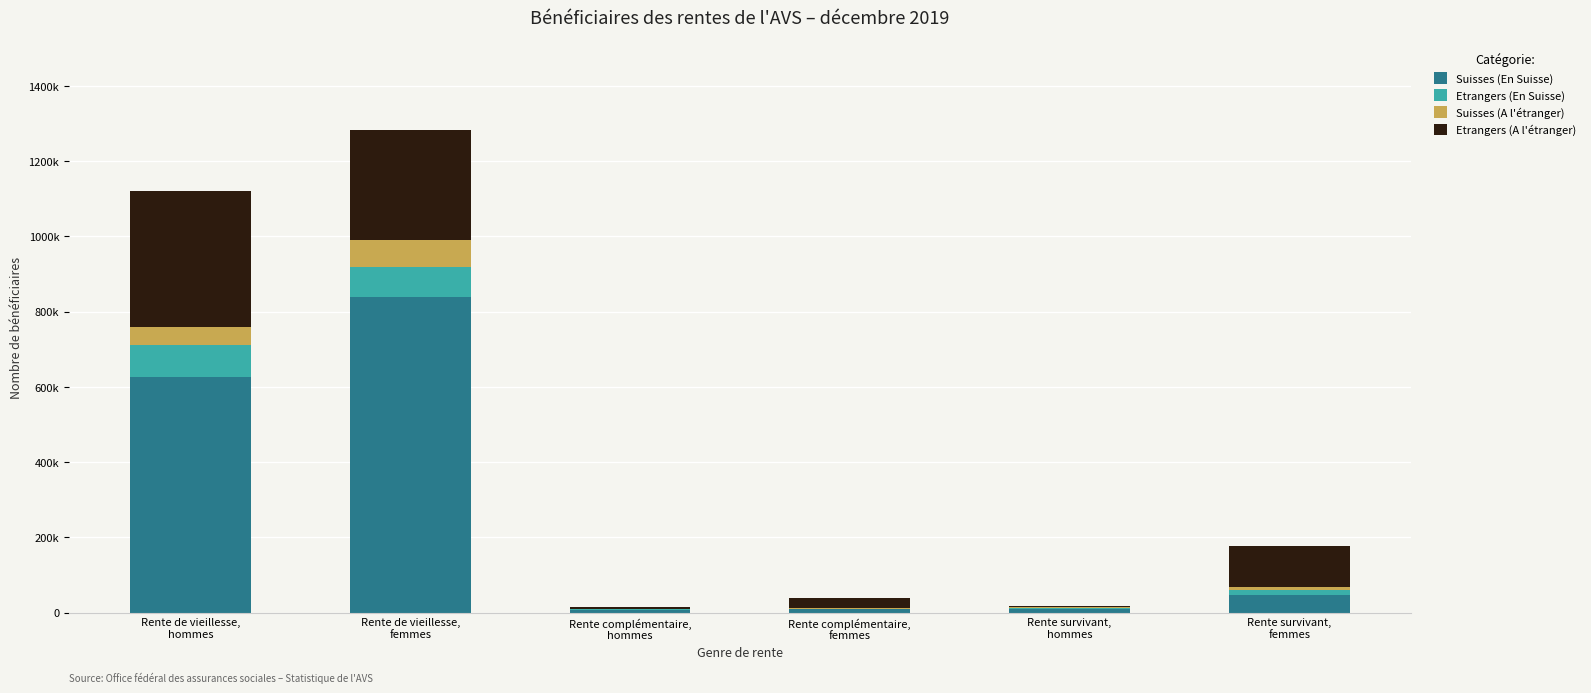

Are the bars horizontal?

No